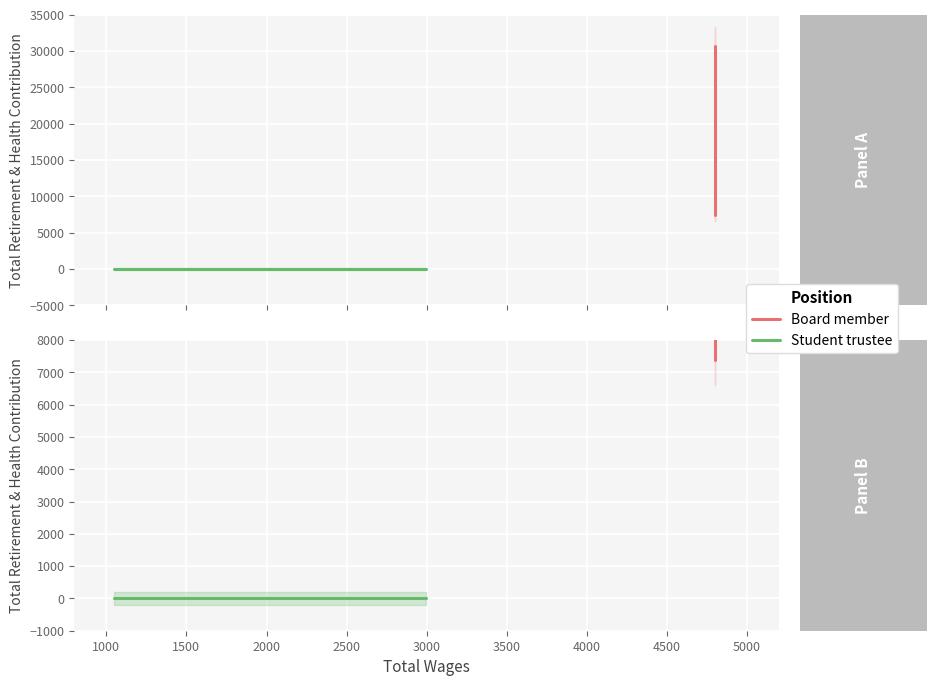

Reading left to right, transcribe all the data shown in this chart.

0	0	7400	14854	14854	27913	30706